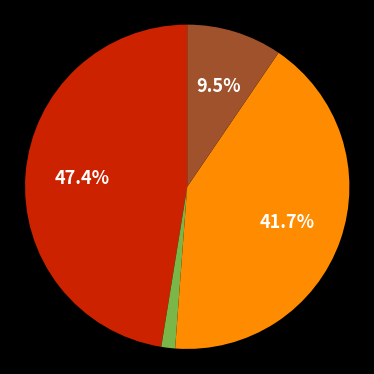

Count the number of slices in the pie.

4